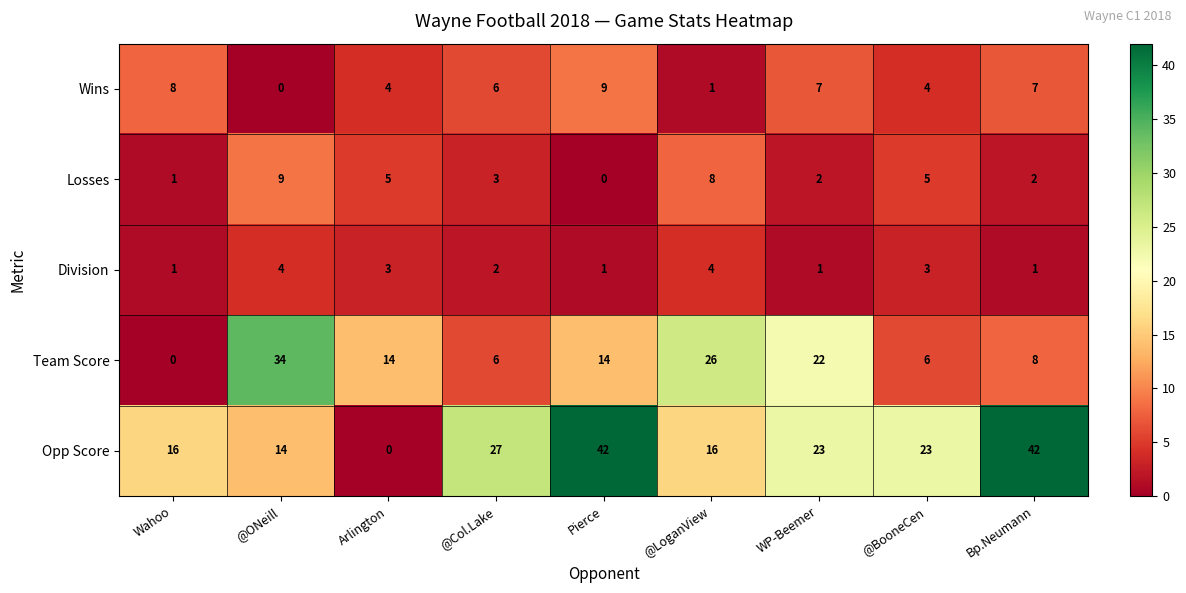

Which series changed the most between @ONeill and @Col.Lake?

Team Score